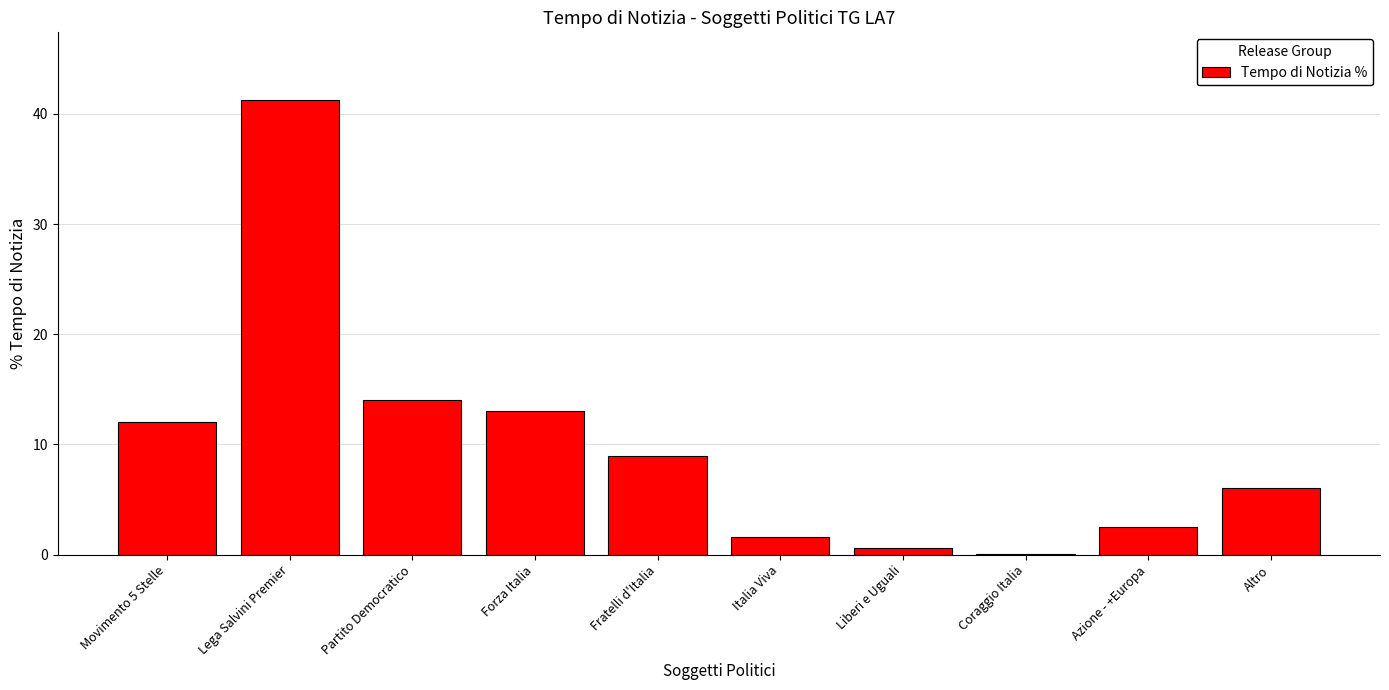

Reading left to right, transcribe all the data shown in this chart.

Movimento 5 Stelle=12.0	Lega Salvini Premier=41.2	Partito Democratico=14.0	Forza Italia=13.0	Fratelli d'Italia=9.0	Italia Viva=1.6	Liberi e Uguali=0.6	Coraggio Italia=0.1	Azione - +Europa=2.5	Altro=6.0